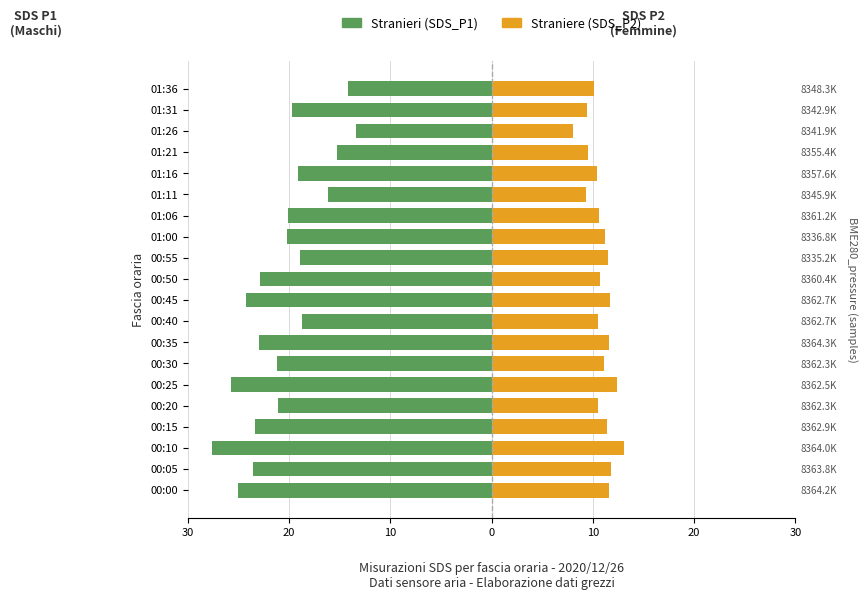

What is the average value of the Straniere series?

10.8